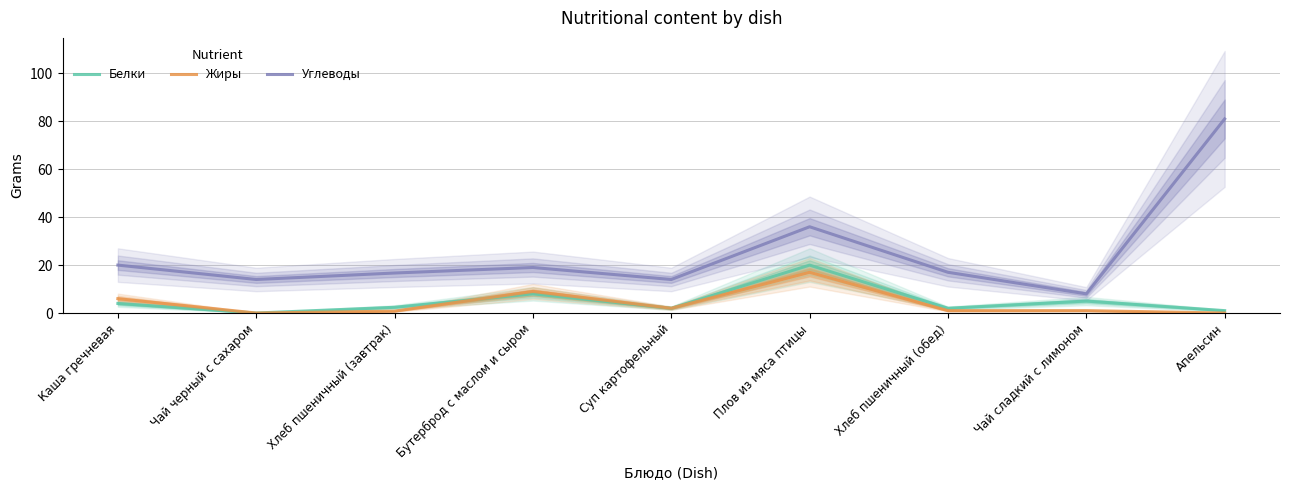

Reading left to right, transcribe all the data shown in this chart.

Белки: Каша гречневая=4.0	Чай черный с сахаром=0.0	Хлеб пшеничный (завтрак)=2.4	Бутерброд с маслом и сыром=8.0	Суп картофельный=2.0	Плов из мяса птицы=20.0	Хлеб пшеничный (обед)=2.0	Чай сладкий с лимоном=5.0	Апельсин=1.0
Жиры: Каша гречневая=6.0	Чай черный с сахаром=0.0	Хлеб пшеничный (завтрак)=0.8	Бутерброд с маслом и сыром=9.0	Суп картофельный=2.0	Плов из мяса птицы=17.0	Хлеб пшеничный (обед)=1.0	Чай сладкий с лимоном=1.0	Апельсин=0.0
Углеводы: Каша гречневая=20.0	Чай черный с сахаром=14.0	Хлеб пшеничный (завтрак)=16.7	Бутерброд с маслом и сыром=19.0	Суп картофельный=14.0	Плов из мяса птицы=36.0	Хлеб пшеничный (обед)=17.0	Чай сладкий с лимоном=8.0	Апельсин=81.0